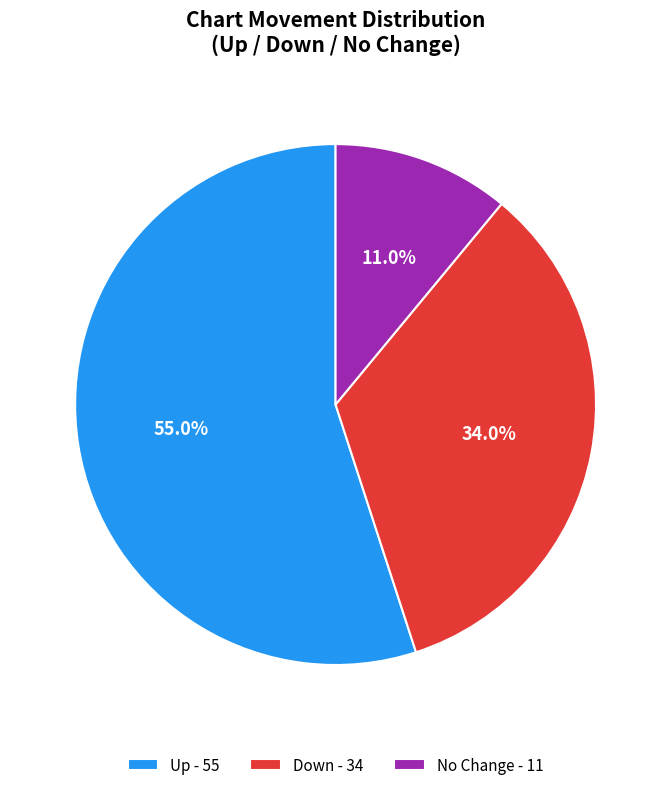

How many segments does this pie chart have?

3